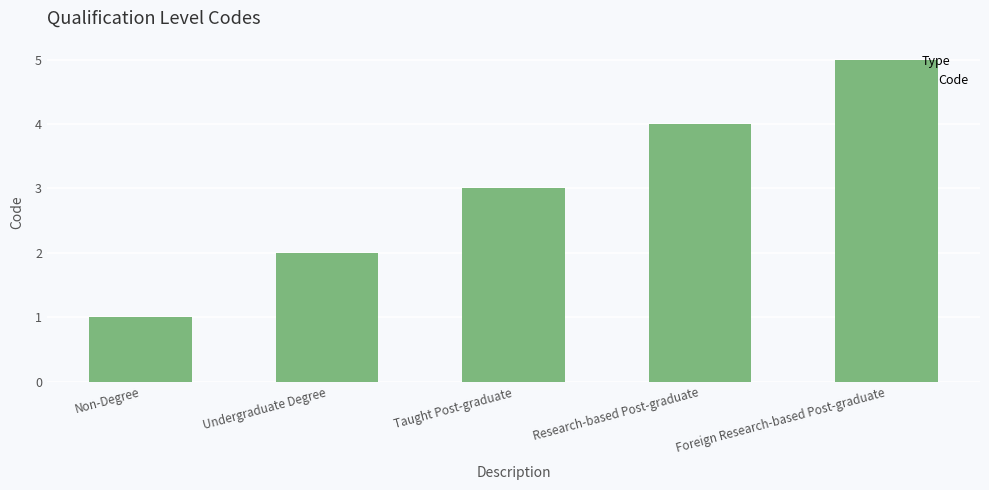

Approximately how many times larger is the value at Taught Post-graduate compared to Foreign Research-based Post-graduate?

0.6